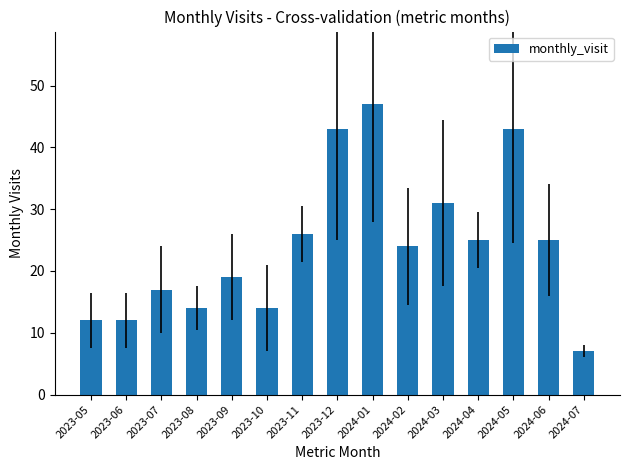

Is it true that the value at 2024-06 is 25?

True